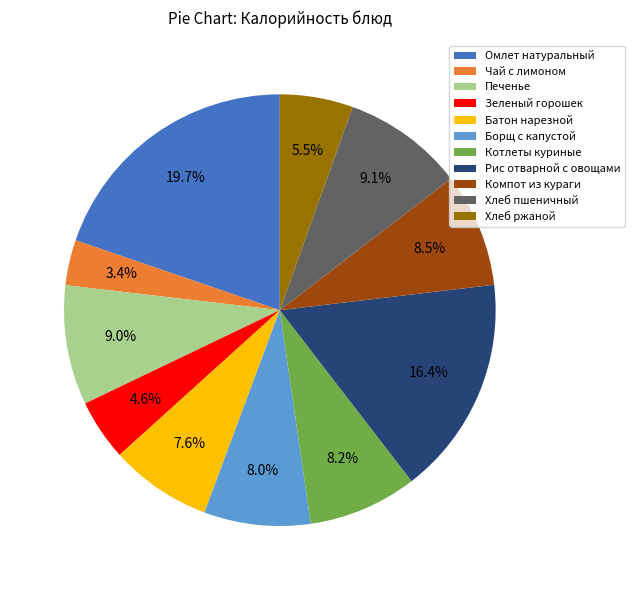

To the nearest percent, what portion does Омлет натуральный represent?

20%